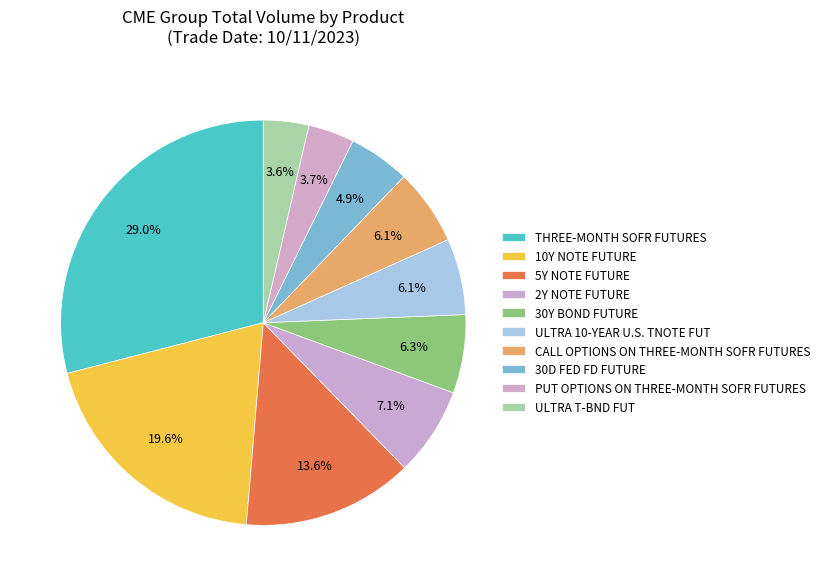

The THREE-MONTH SOFR FUTURES slice represents 42% of the pie. True or false?

False